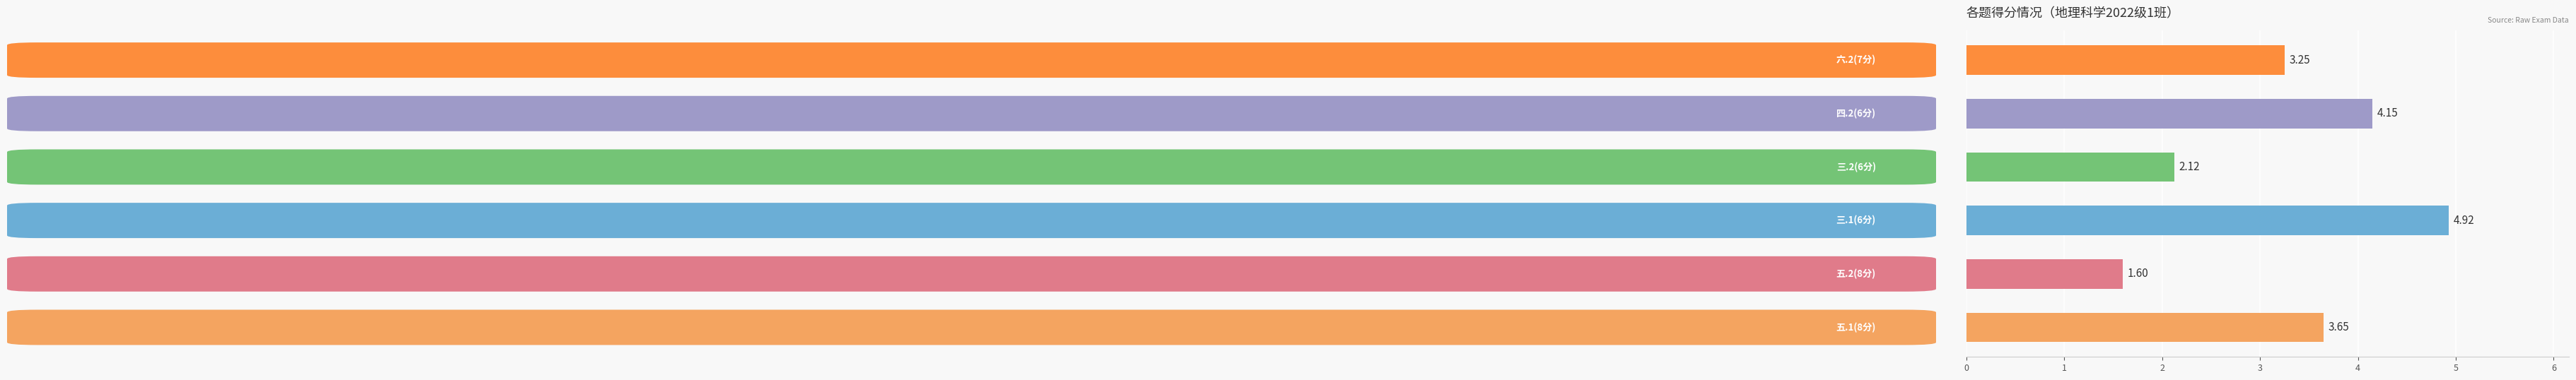

Which series has the widest spread of values?

五.2(8分)